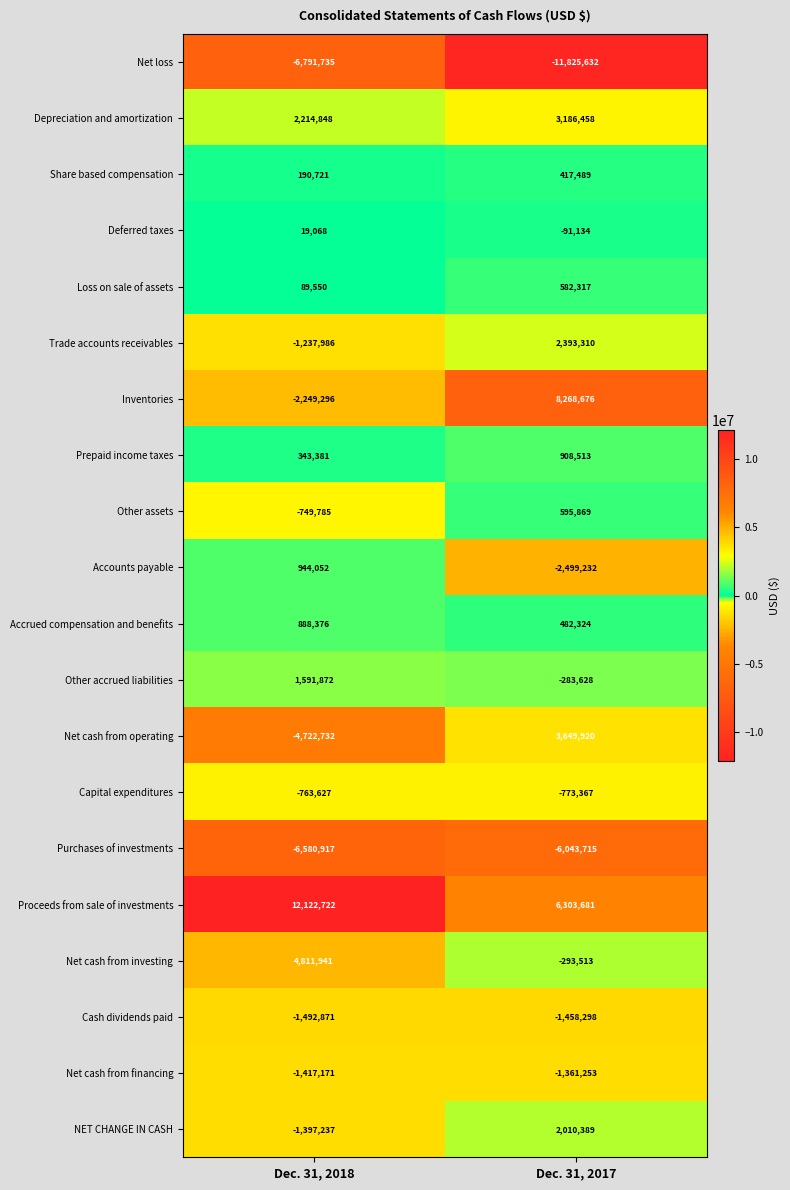

Between Dec. 31, 2018 and Dec. 31, 2017, which series saw the biggest shift?

Inventories